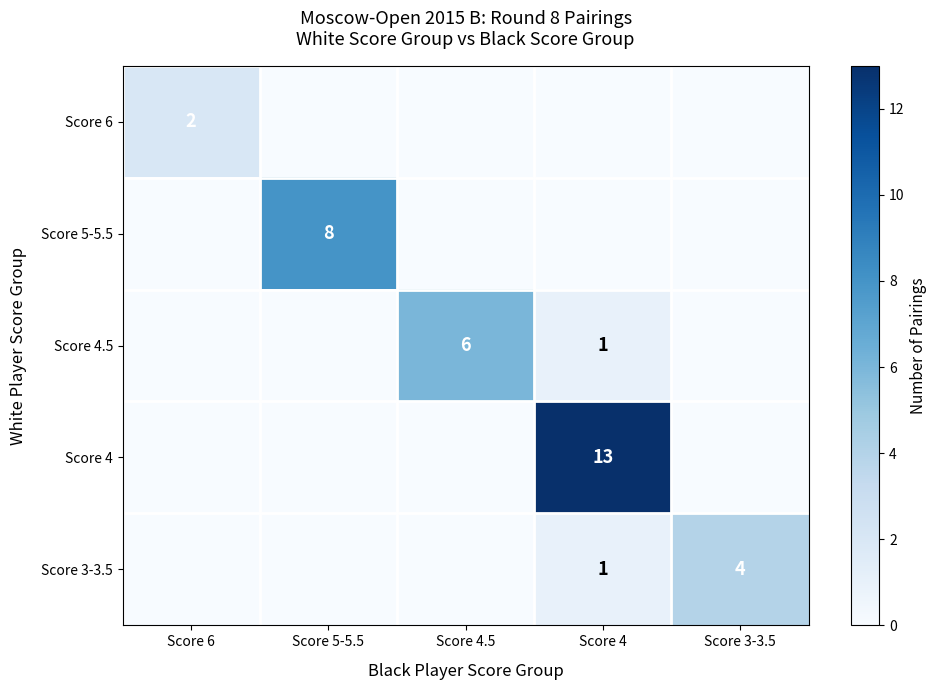

How many distinct data groups are displayed?

5